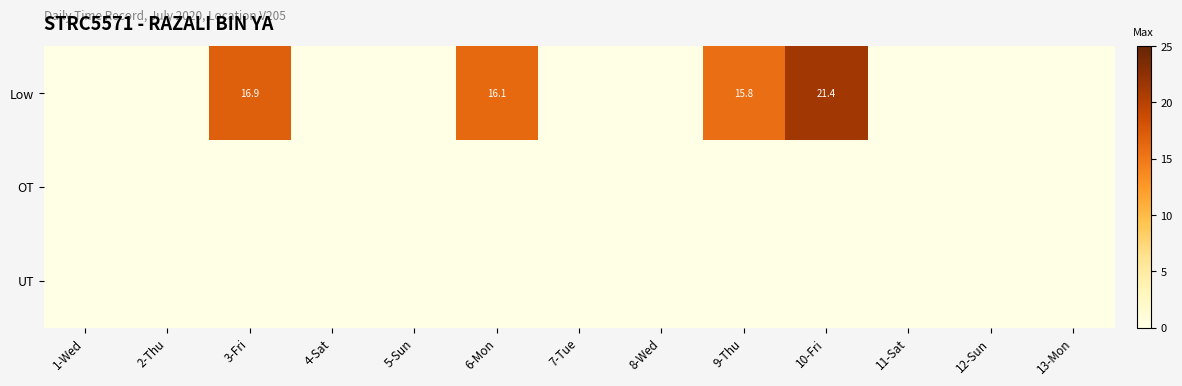

What is the greatest value displayed?

21.4